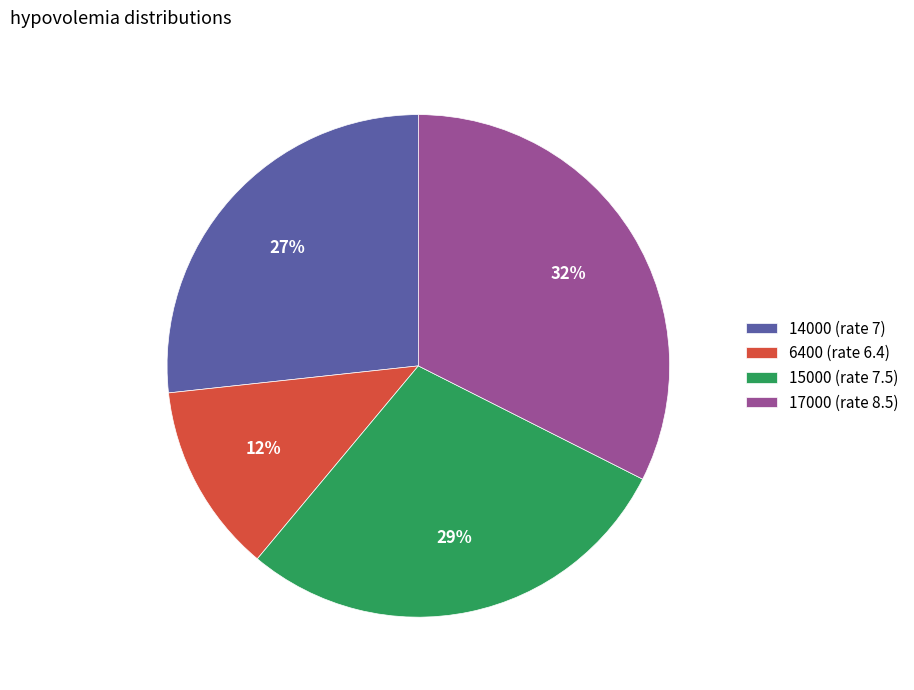

Approximately how many times larger is the value at 14000 (rate 7) compared to 6400 (rate 6.4)?

2.2